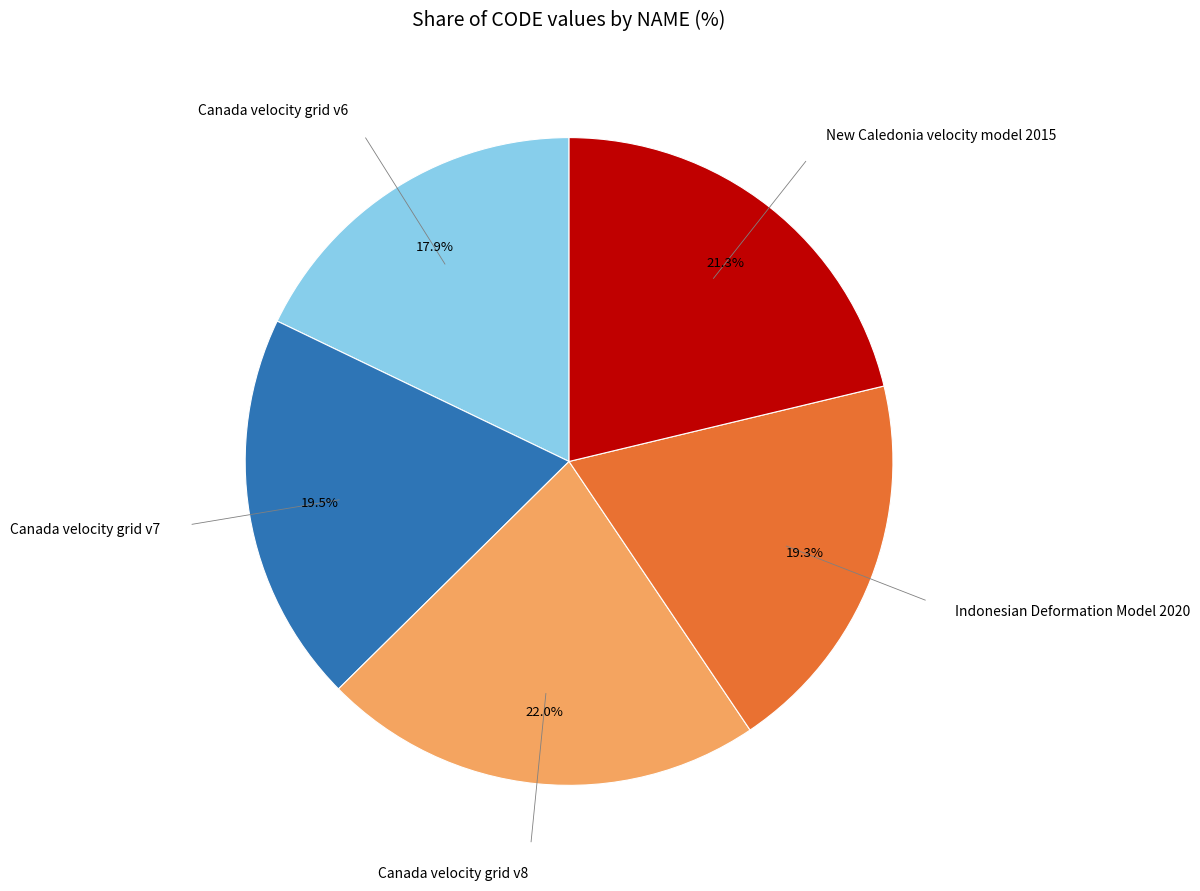

Is there any slice that represents more than half of the pie?

No